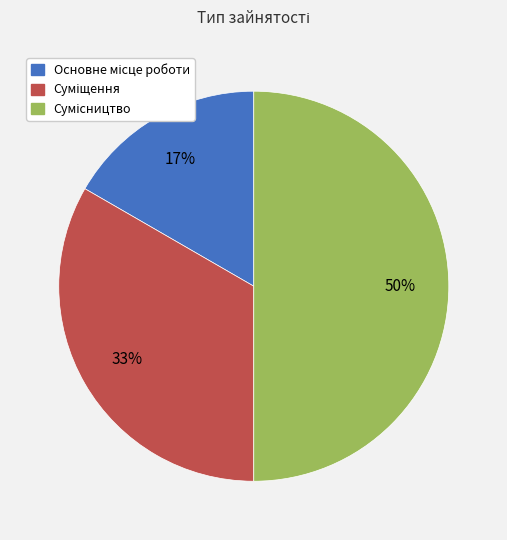

To the nearest percent, what is the difference between the largest and smallest slice percentages?

33%